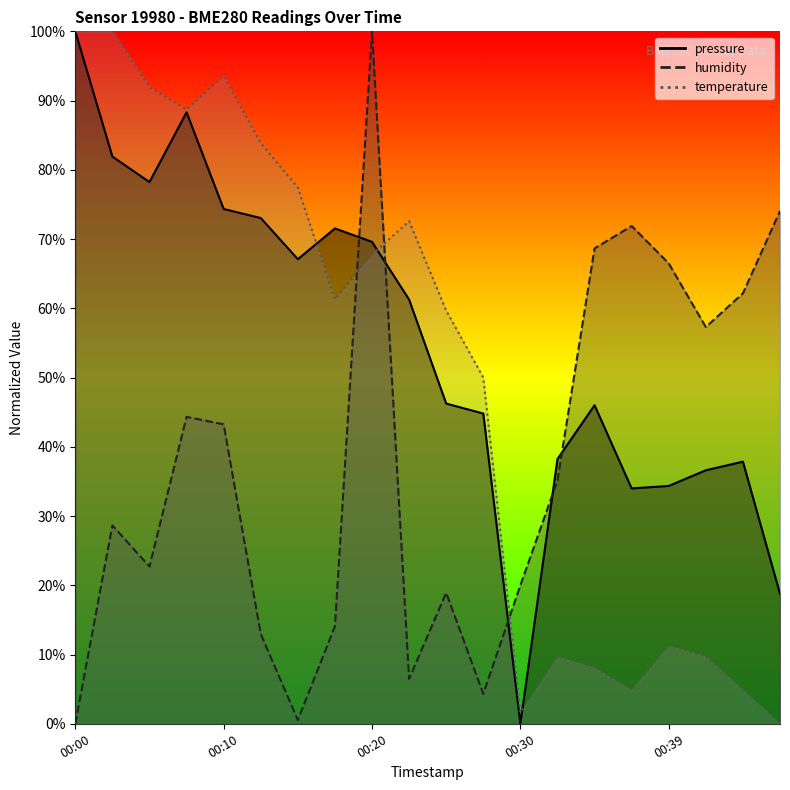

In temperature, how many points are higher than both neighbors (excluding endpoints)?

4